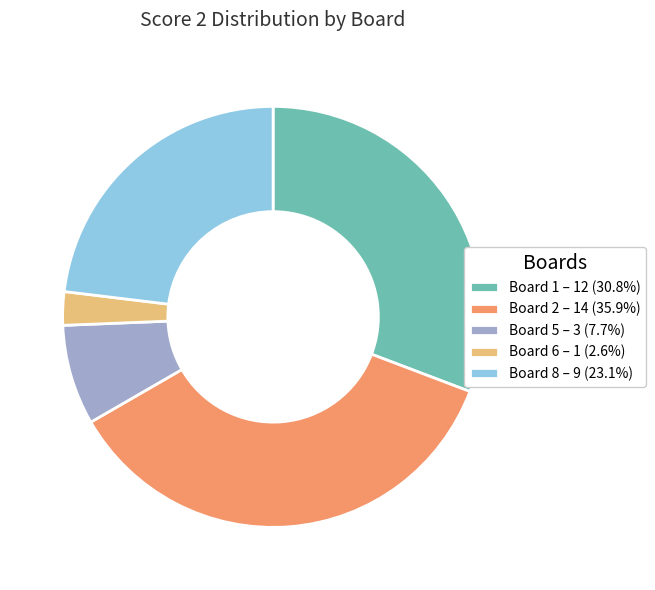

Combined, do Board 5 – 3 (7.7%) and Board 8 – 9 (23.1%) account for over 50%?

No